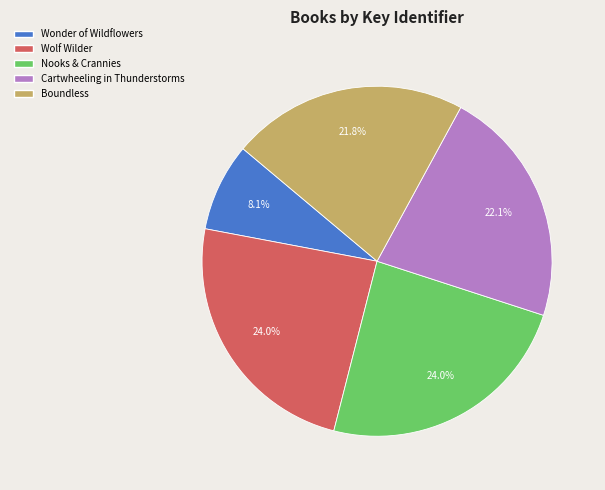

True or false: Cartwheeling in Thunderstorms accounts for 33% of the total.

False